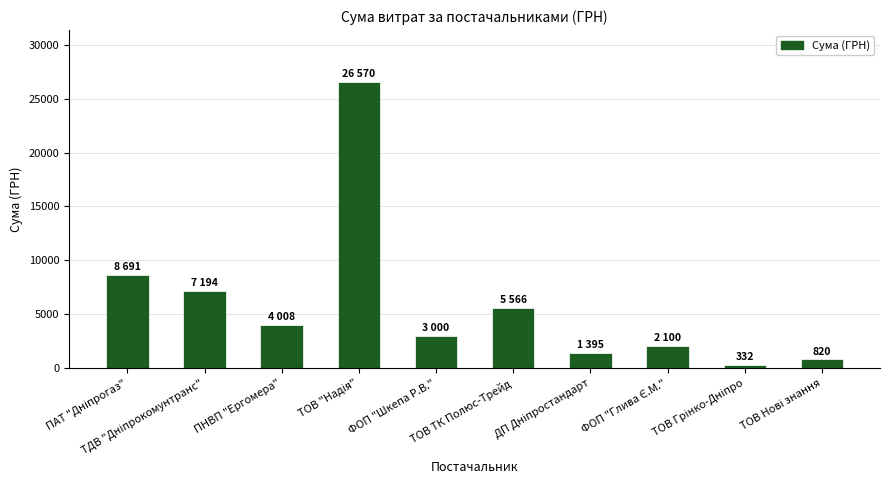

What is the value of the 3rd bar from the left?

4007.5